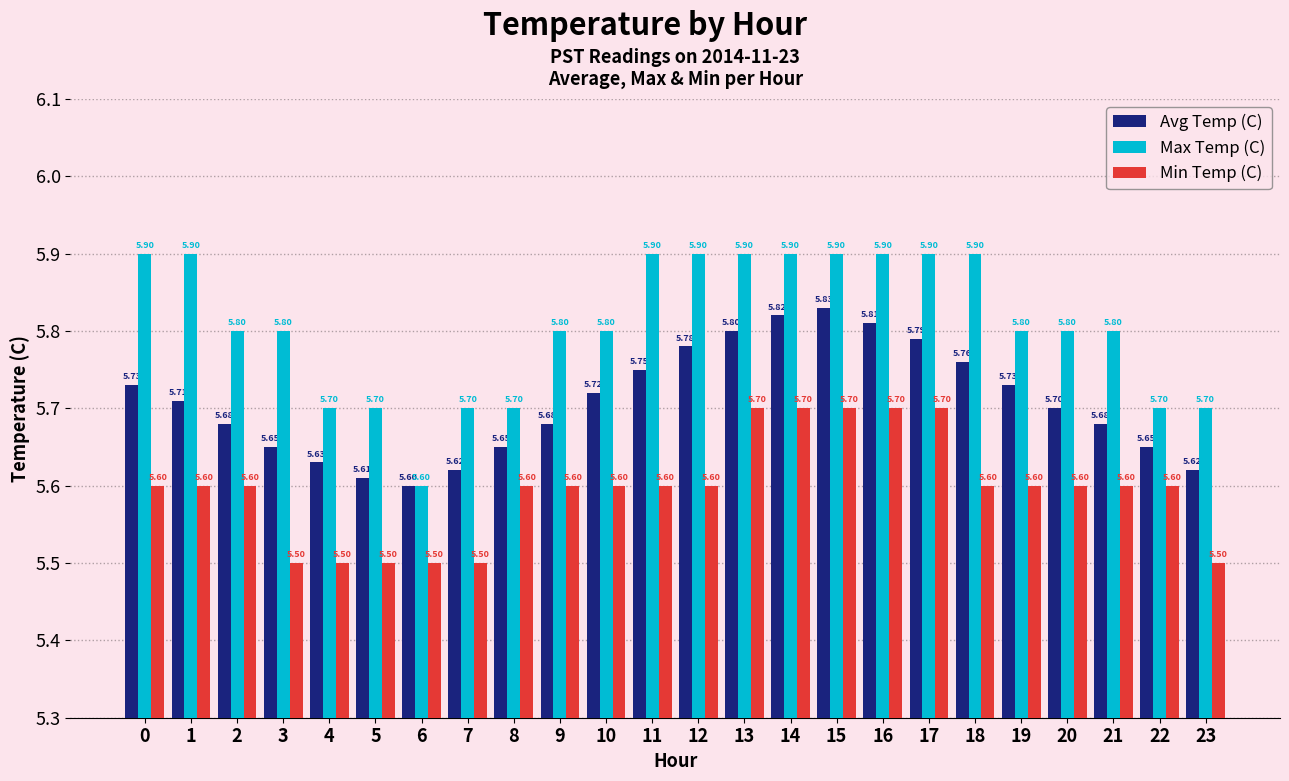

What is the minimum value for Max Temp (C)?

5.6